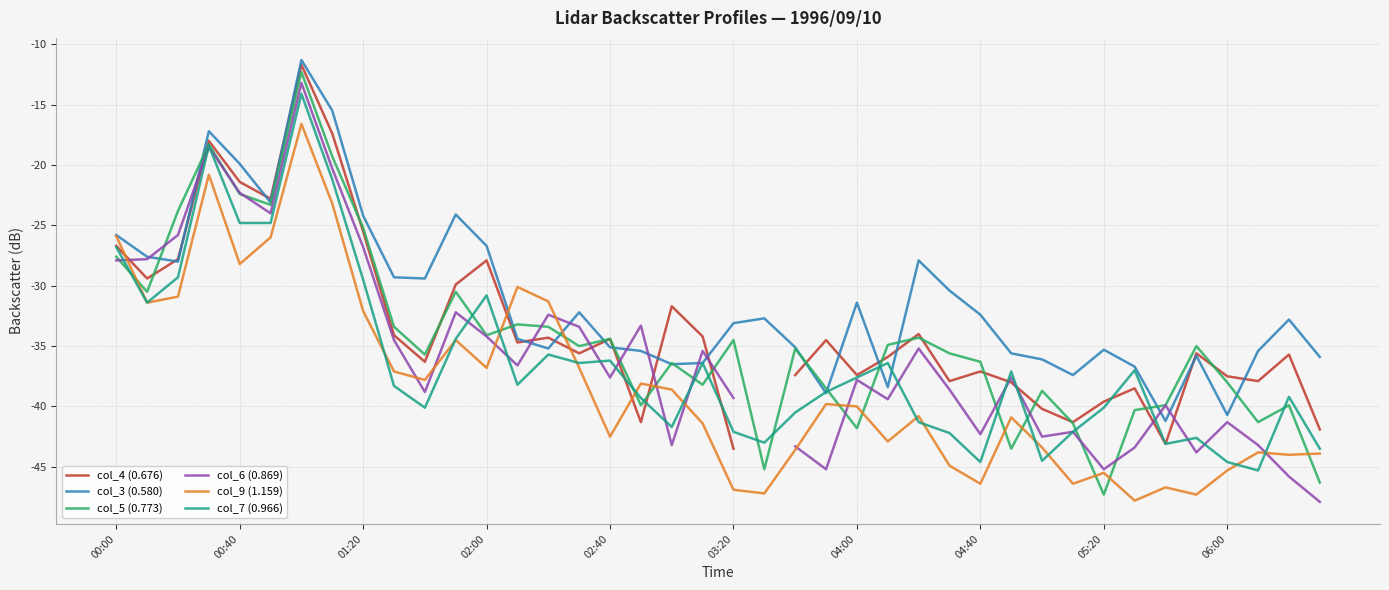

After their last crossing, which series has the higher values: col_5 (0.773) or col_9 (1.159)?

col_9 (1.159)